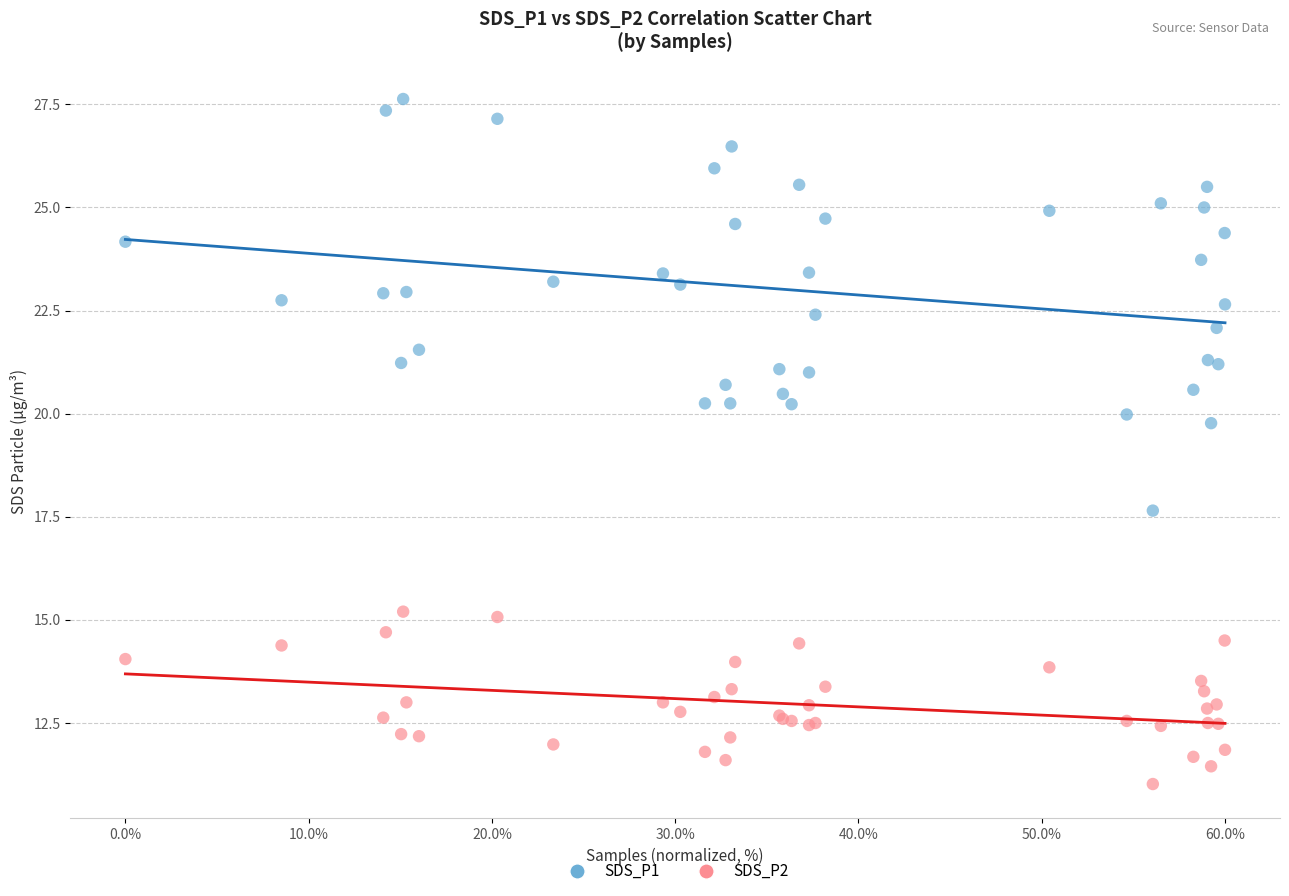

Across all series, what Y value is closest to 19?

19.8